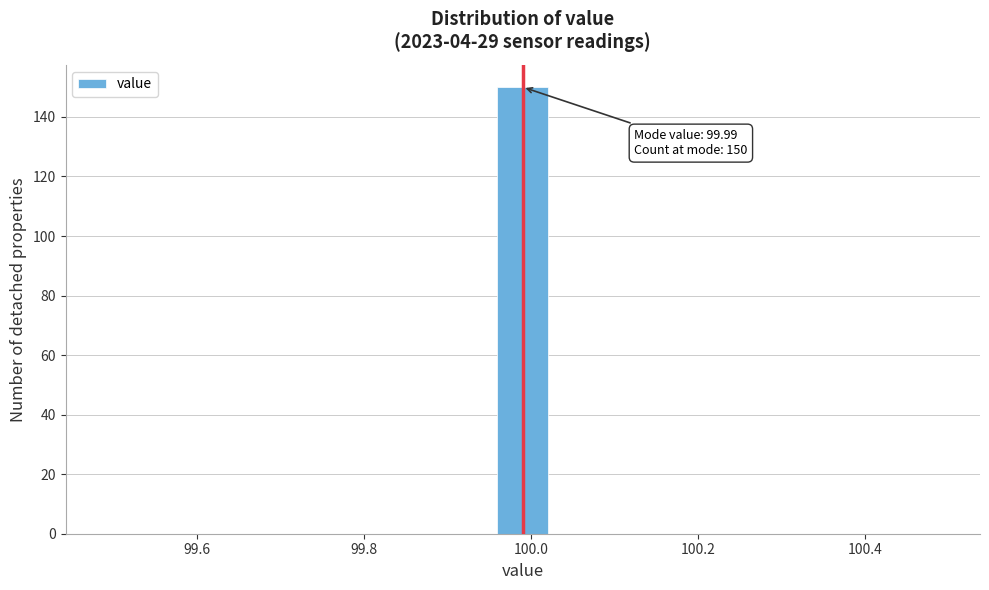

Read against the x-axis, roughly where is the centre of the tallest bar?

100.00